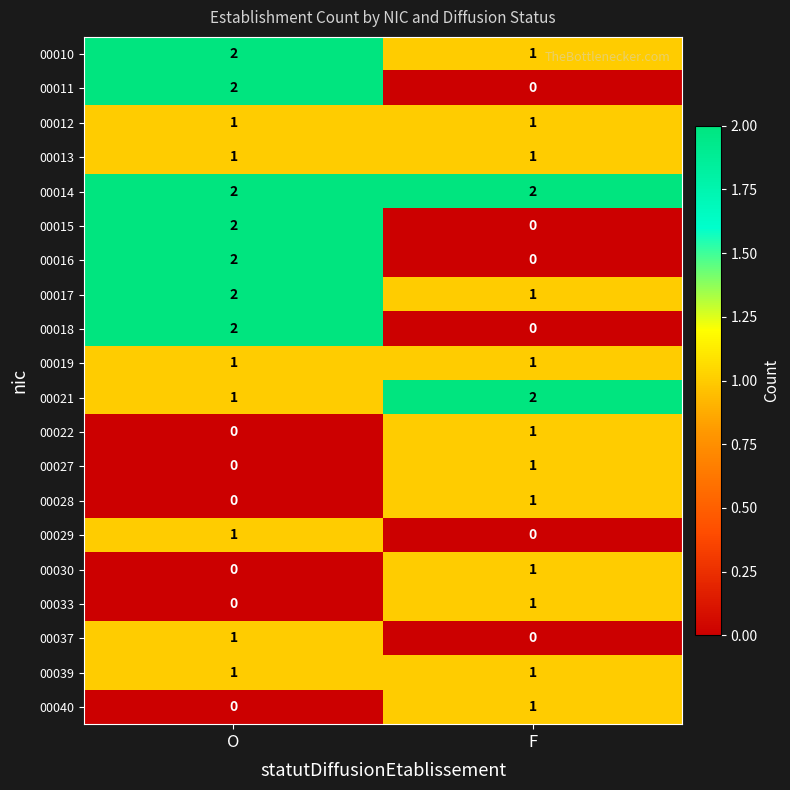

What is the total value across all series at O?

21